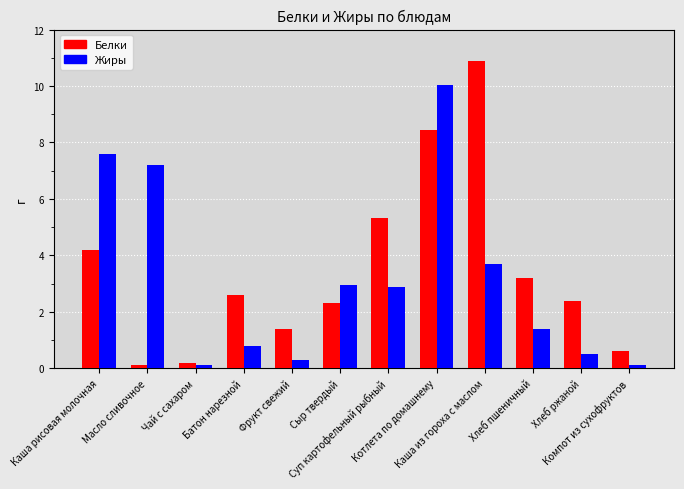

What is the label of the 3rd bar from the right?

Хлеб пшеничный